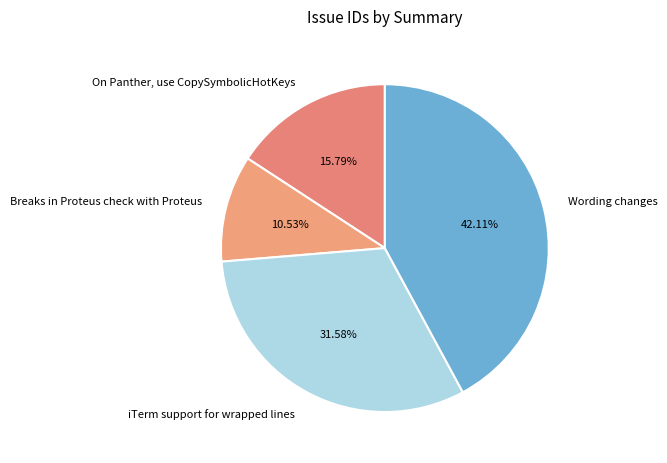

What is the largest slice in the pie chart?

Wording changes